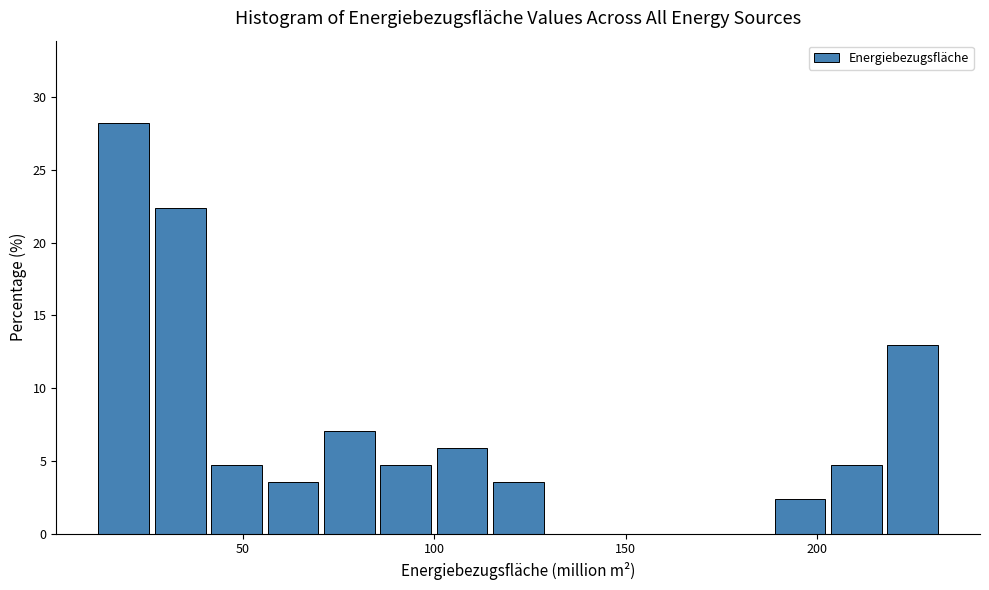

Around what value on the x-axis is the tallest bar? Give the approximate position of its centre, as read against the axis.

20